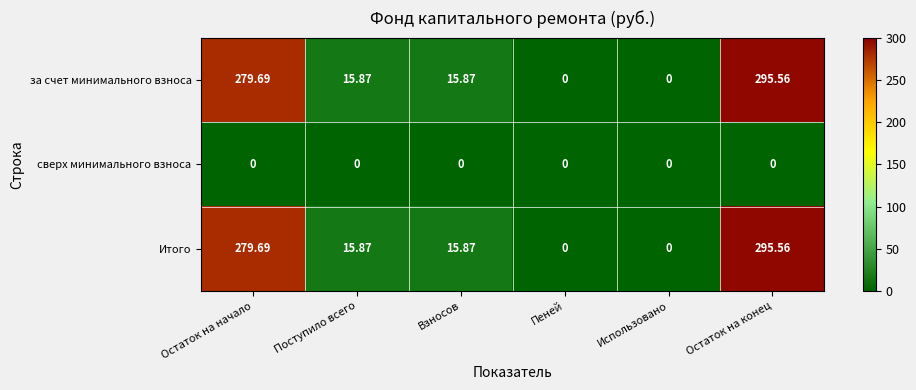

Where does the за счет минимального взноса series first go above 15?

Остаток на начало